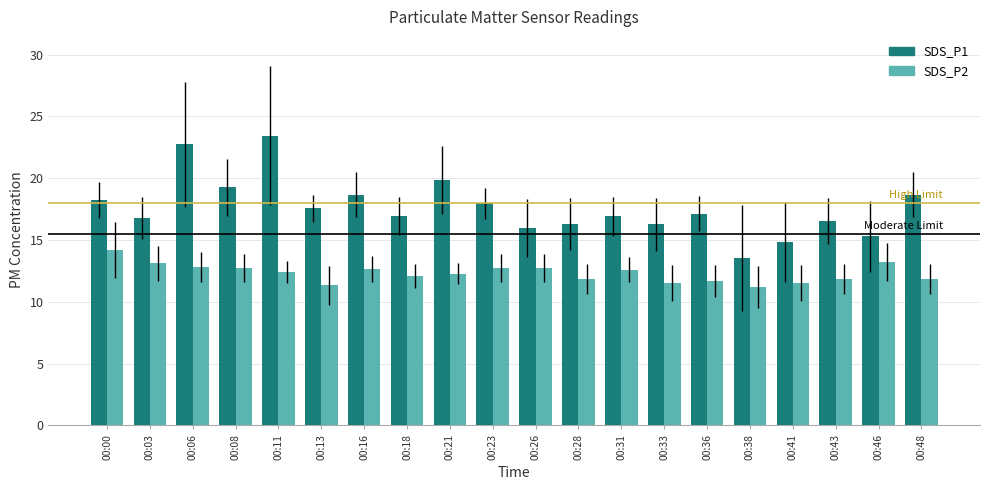

Are the bars grouped side by side (vs. stacked)?

Yes